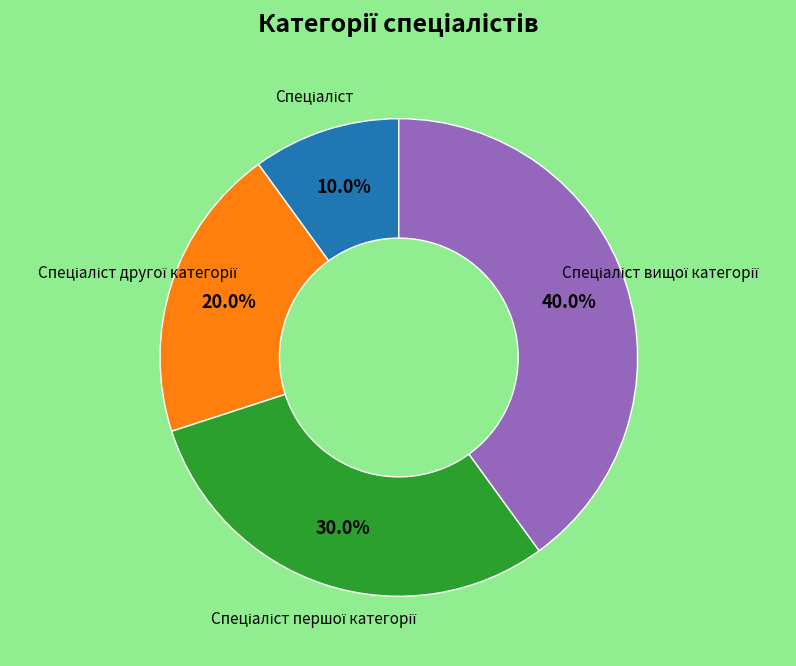

Is there a majority slice in this chart?

No